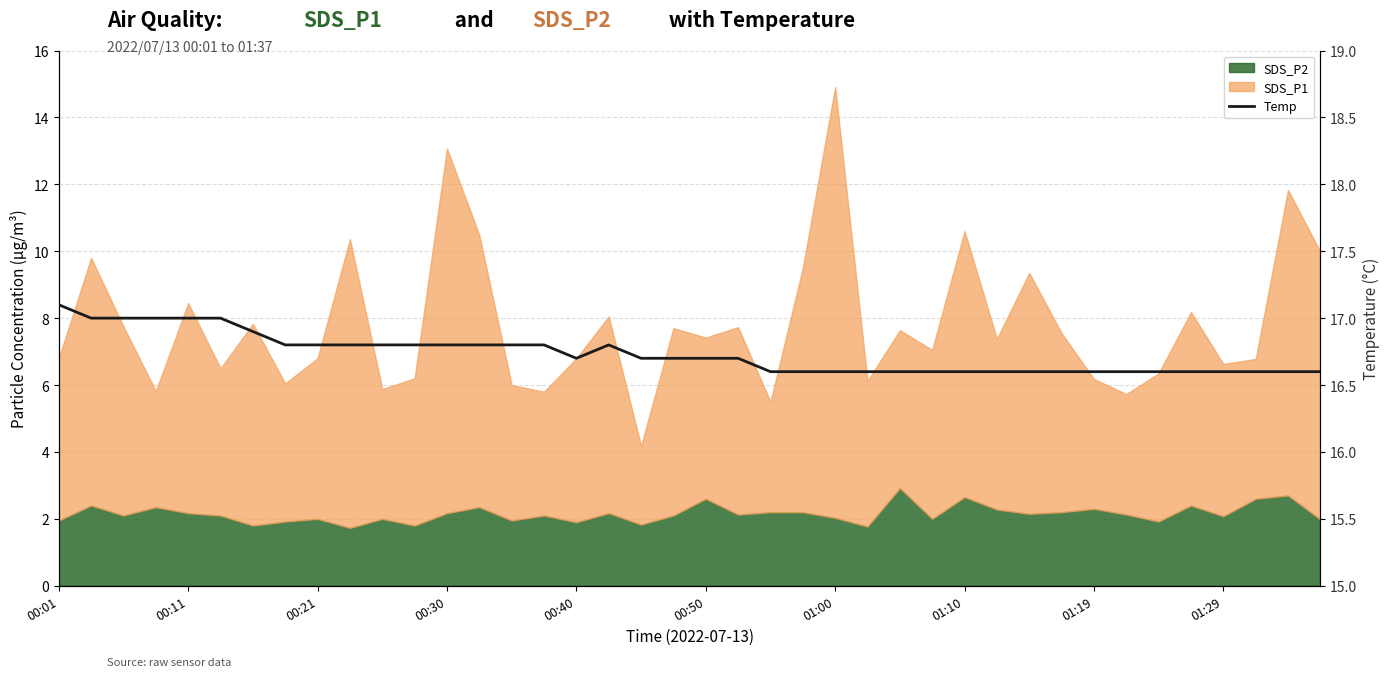

Is it true that the value at 37 is 6.5?

False